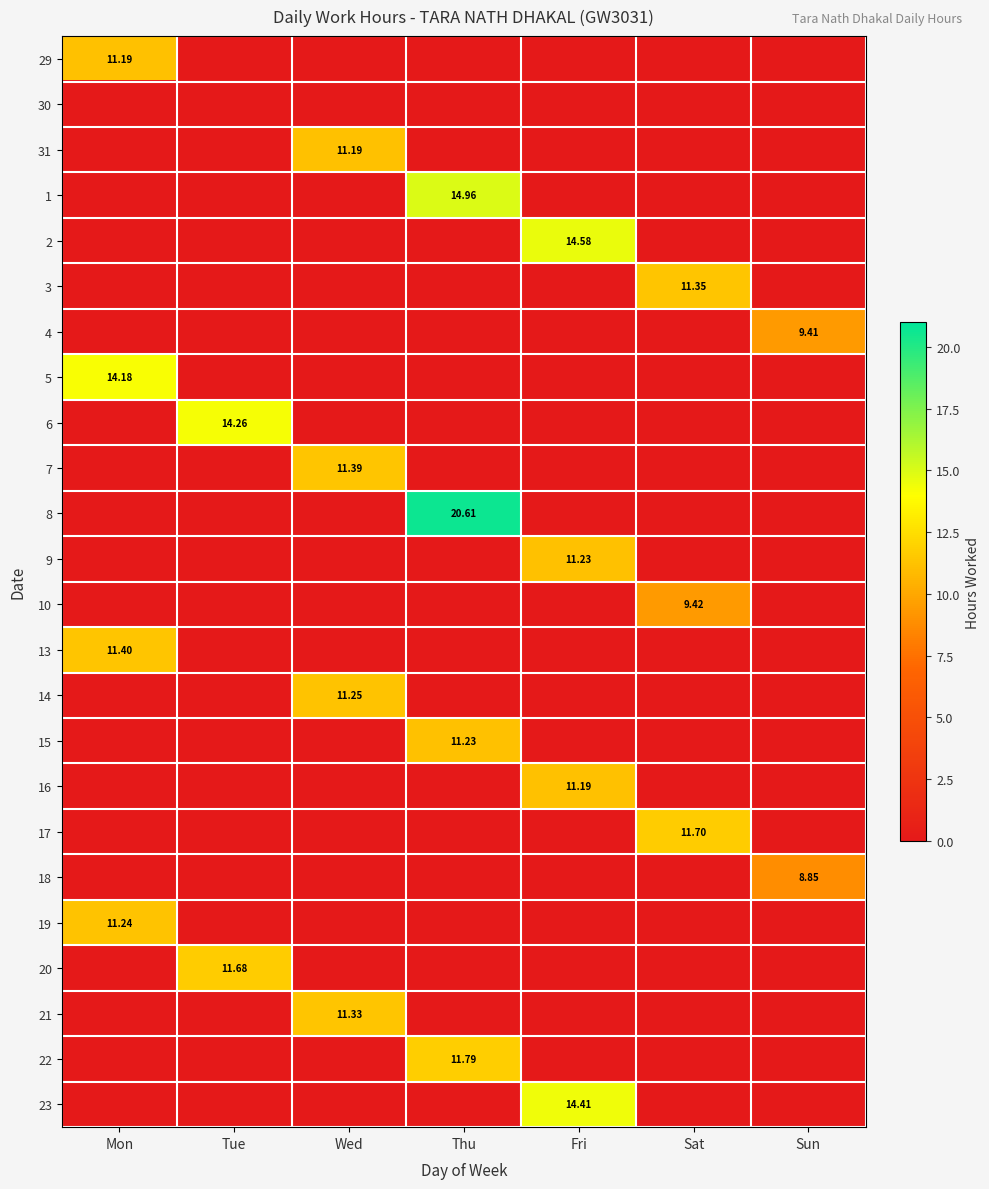

Which series has the largest total across all categories?

8